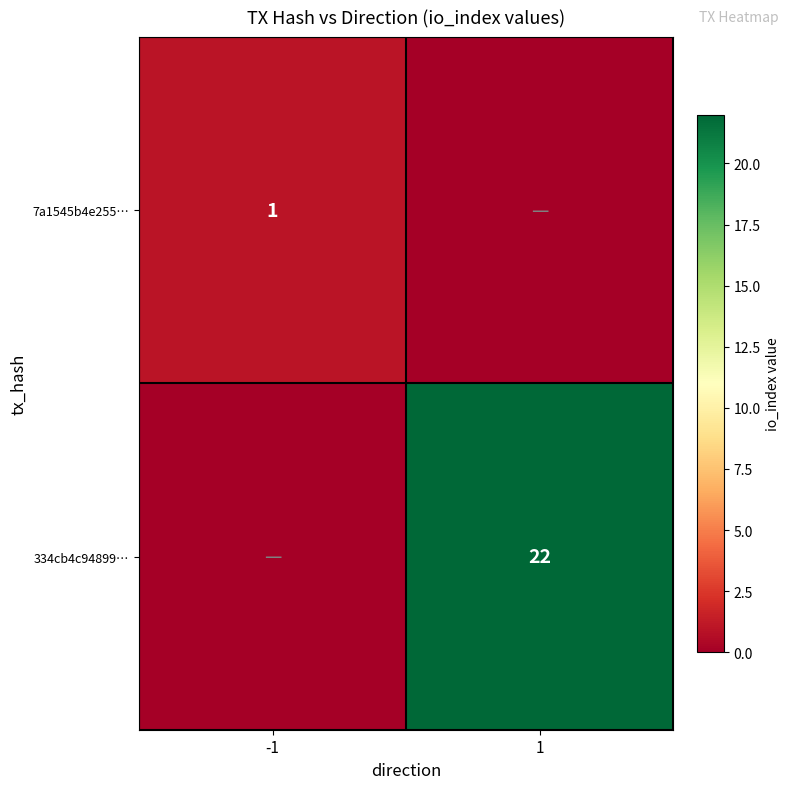

Which has a higher value, 1 or -1?

-1